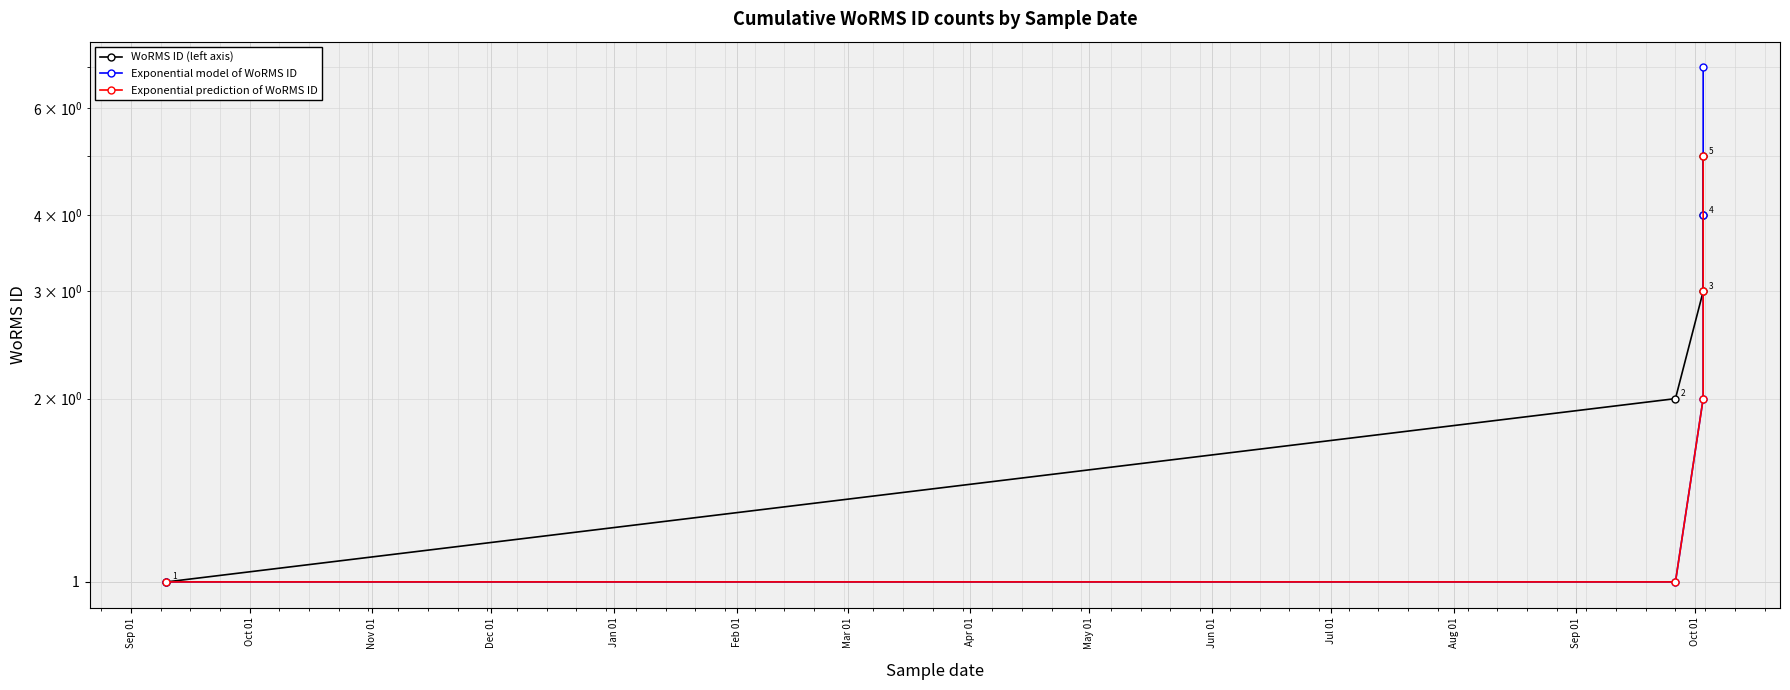

At how many categories does at least one series exceed 6?

1